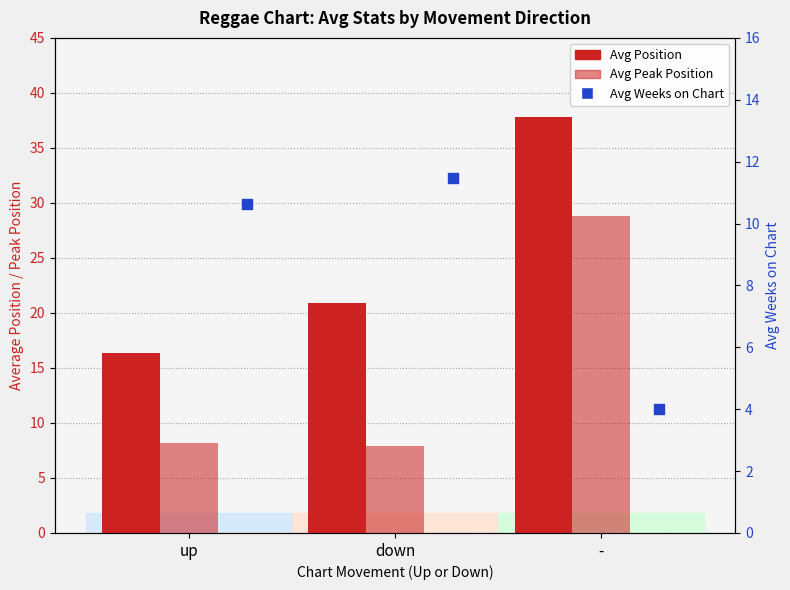

What is the total value across all series at up?

35.1